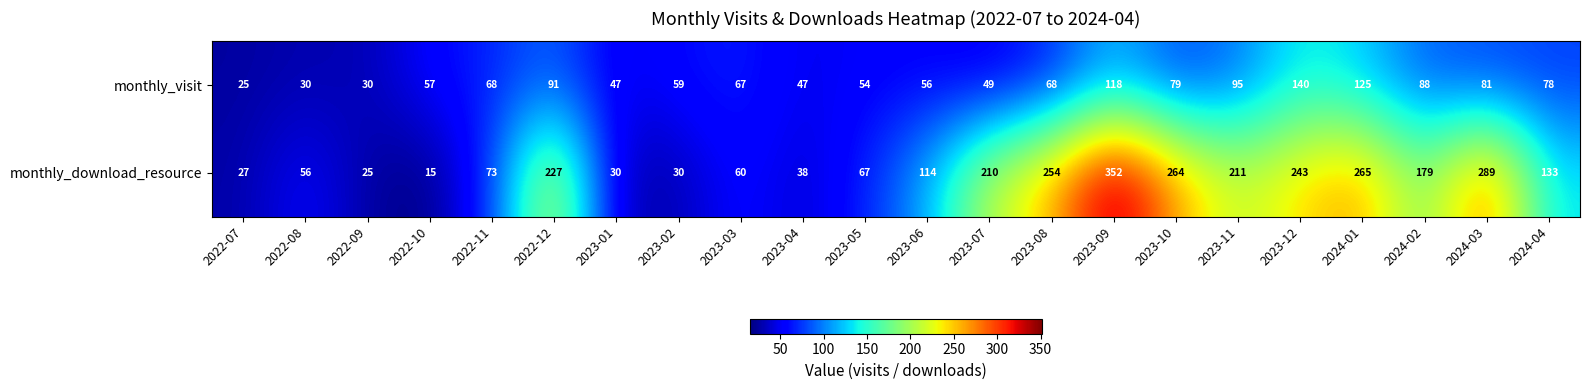

How many distinct data groups are displayed?

2